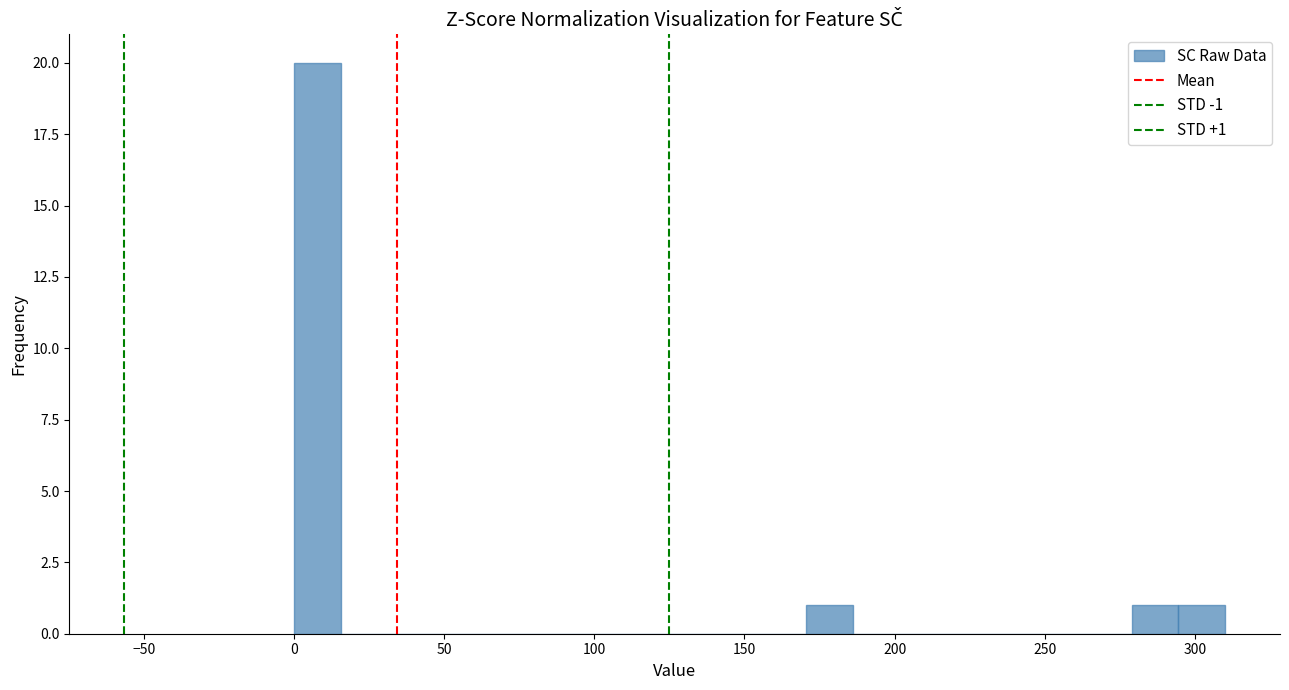

Around what value on the x-axis is the tallest bar? Give the approximate position of its centre, as read against the axis.

10